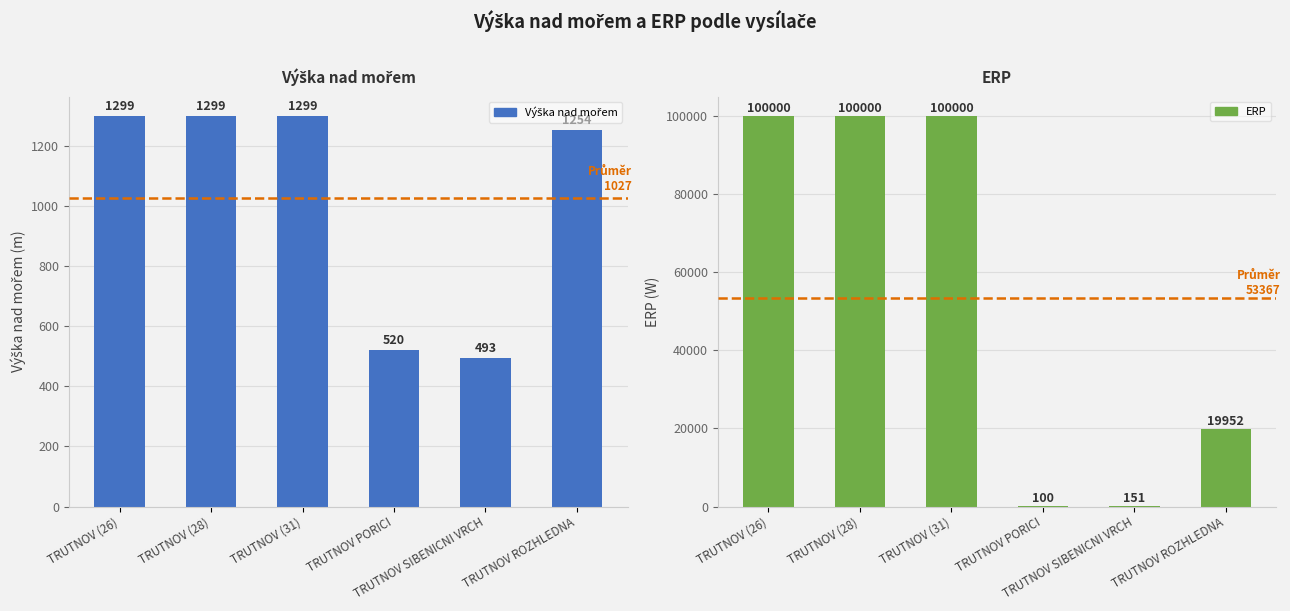

At how many categories does at least one series exceed 26791?

3